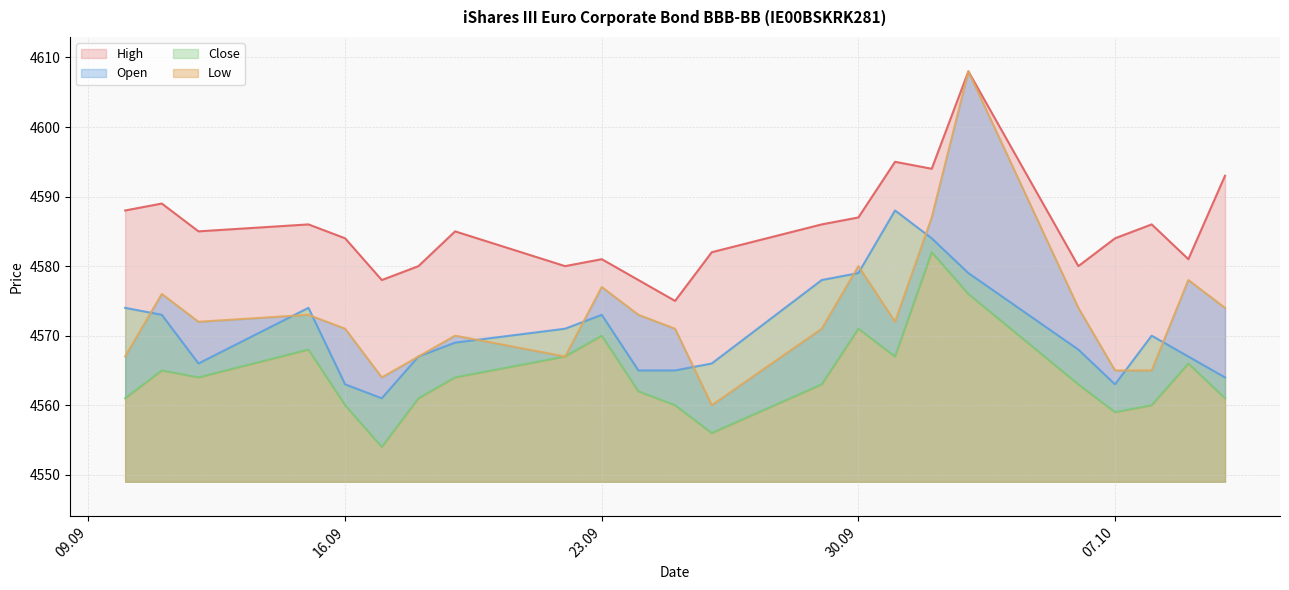

How many interior local peaks does the Open series have?

7